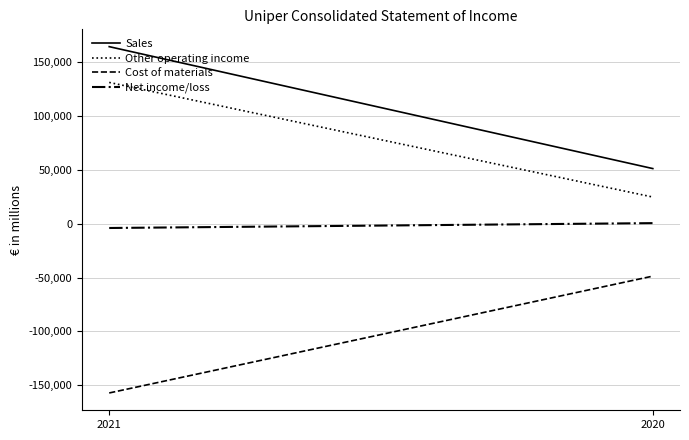

Count the Other operating income values in the range 24578 to 130817.

2